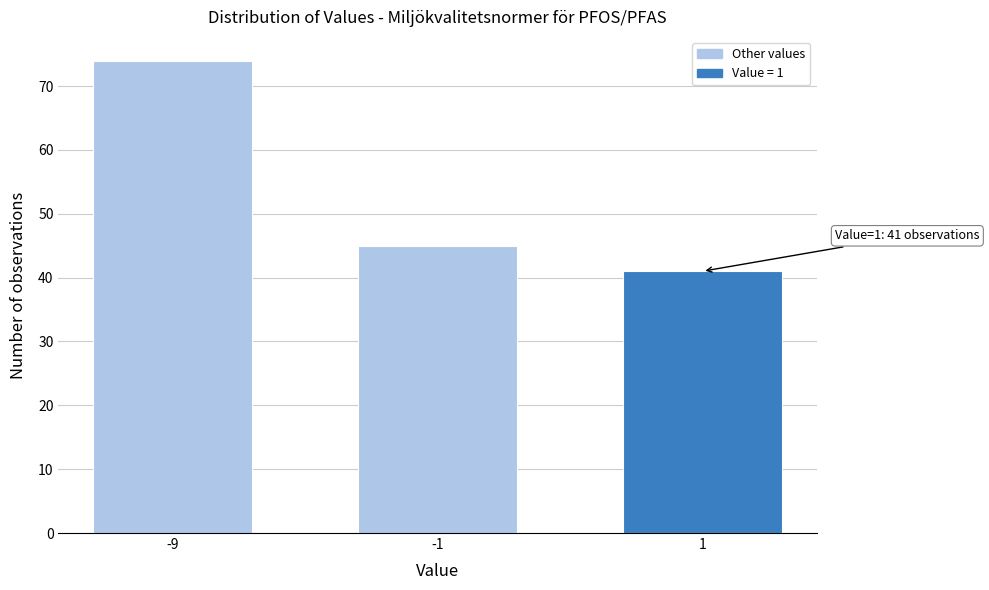

Reading left to right, list all the values displayed in this chart.

74	45	41